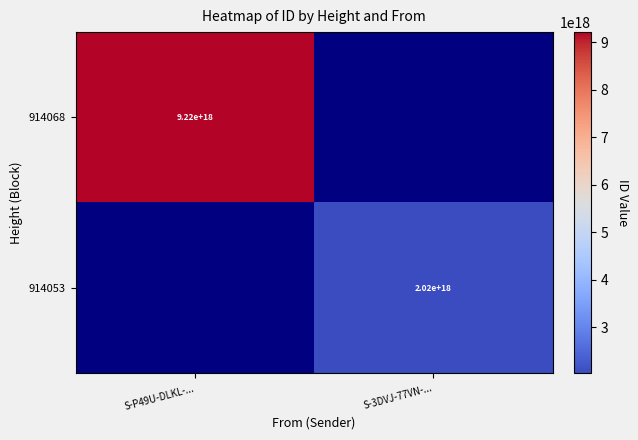

The 914068 series shows 12570155103136608256 at S-P49U-DLKL-.... True or false?

False